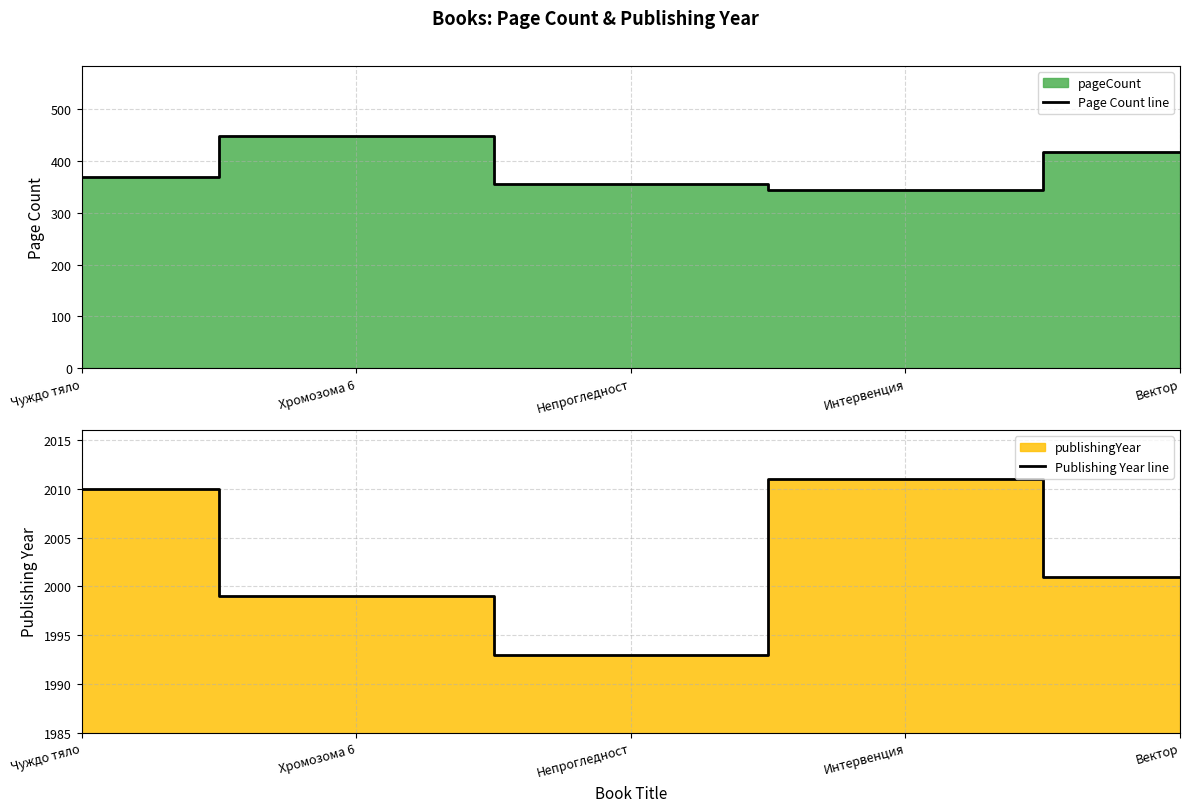

The value of Page Count line at Хромозома 6 is 448. True or false?

True